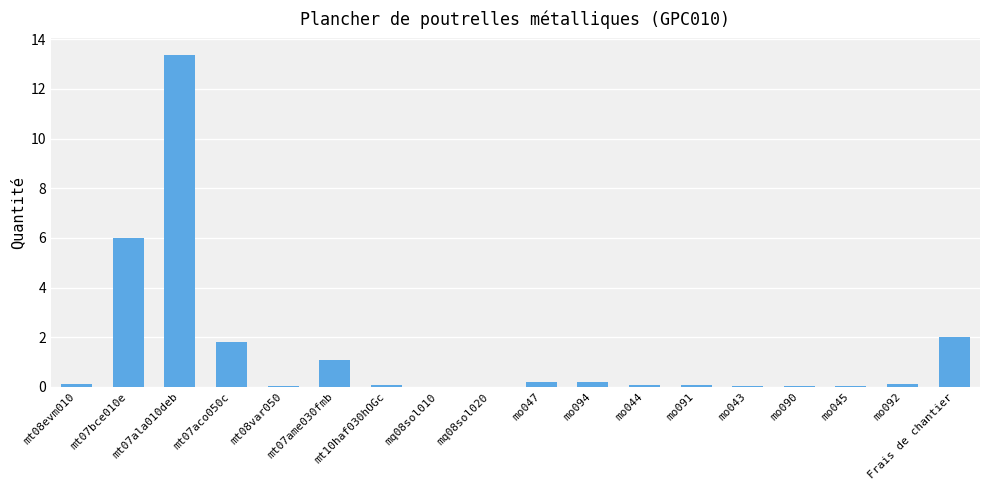

What is the maximum value shown in the chart?

13.4